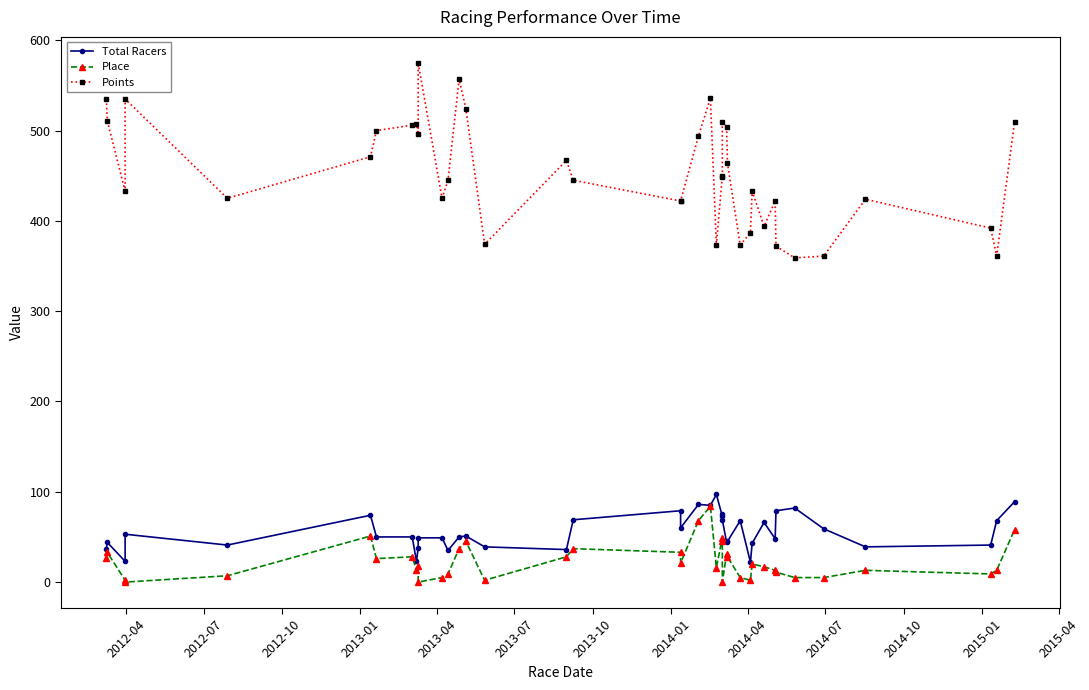

Count the number of categories in the chart.

40